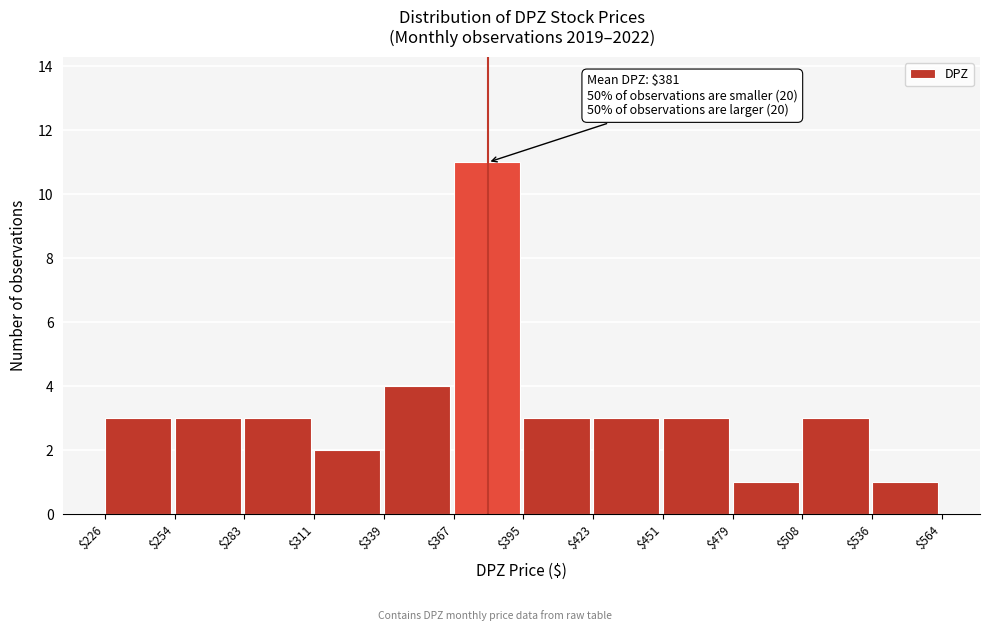

Over which range of the x-axis is the bar tallest?

$367 to $395